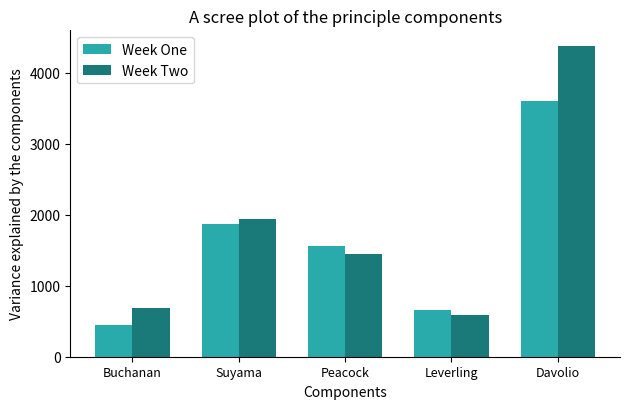

Is it true that Week One equals 3002.7 at Suyama?

False